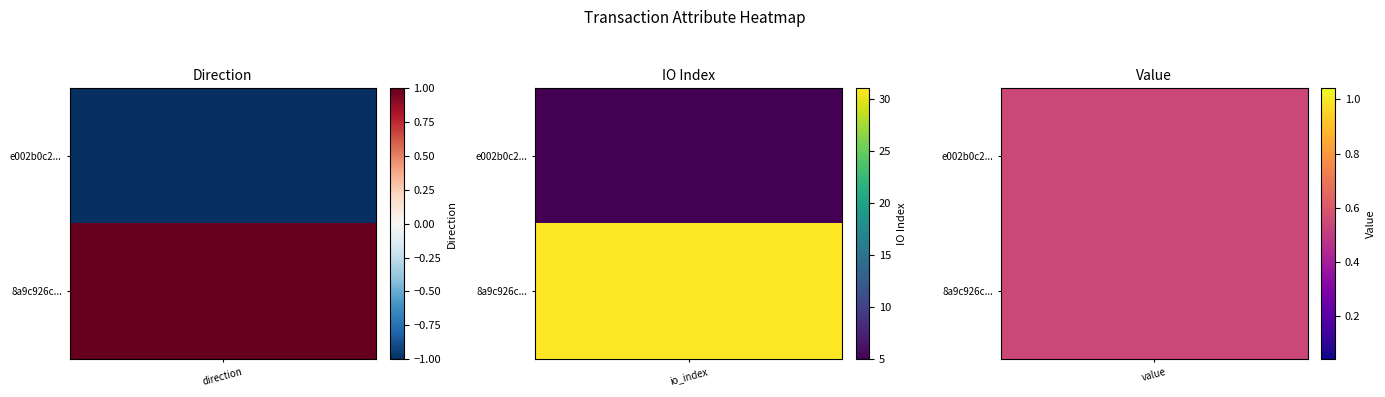

Is it true that 8a9c926c7a58e97b78ec0d2ce3e55e8f3ae0598 equals 1.0 at direction?

True